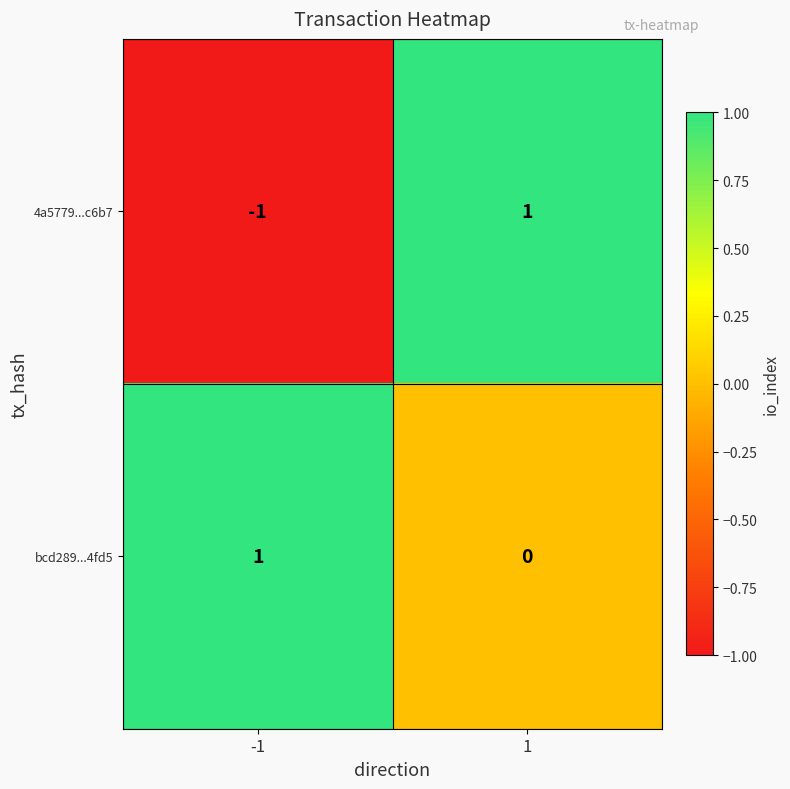

True or false: bcd289...4fd5 has a value of 0 at 1.

True